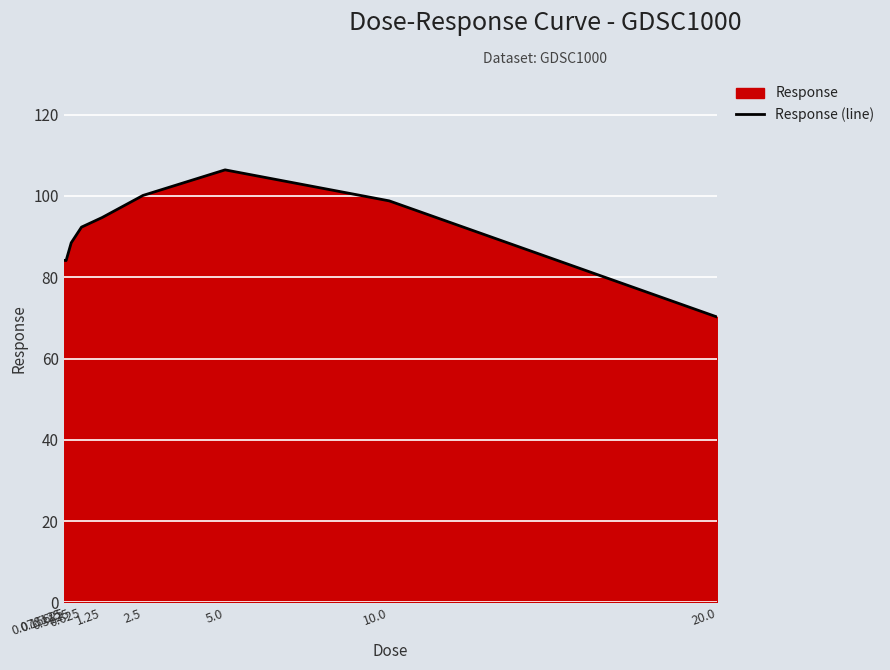

Where is the data nearest to the value 88?

0.3125